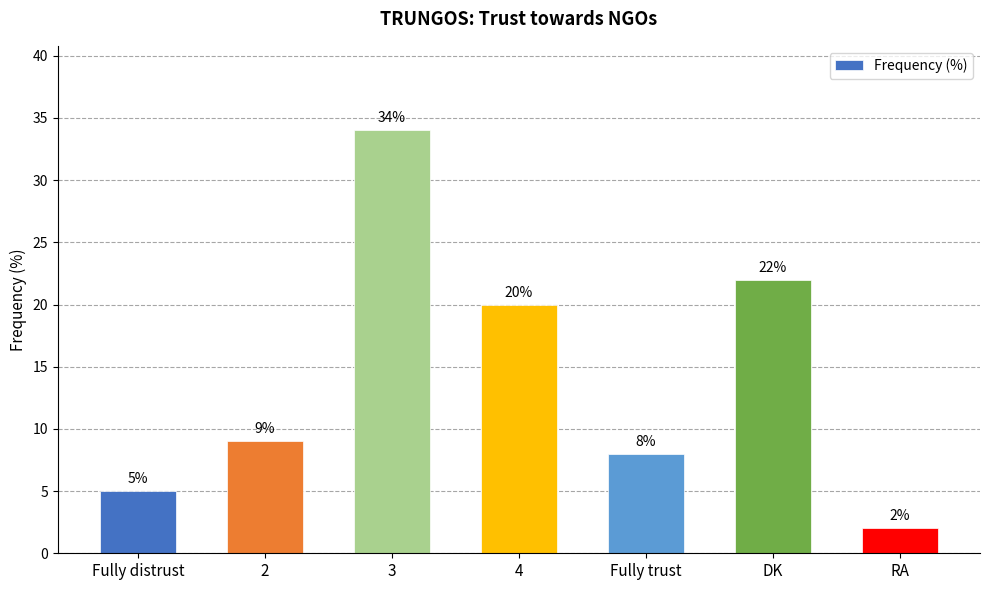

What is the ratio of the value at 4 to the value at DK?

0.9